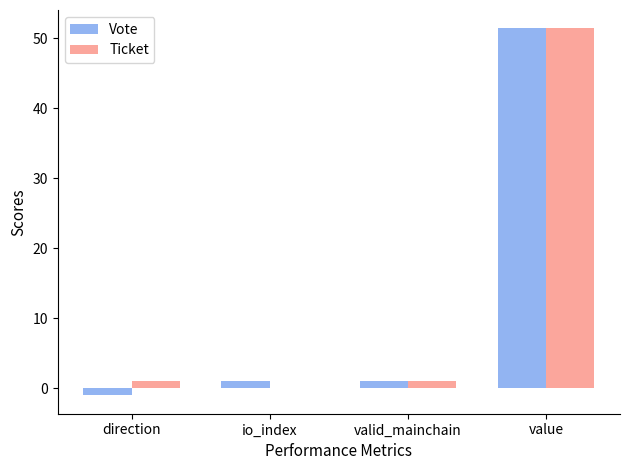

What is the maximum value for Ticket?

51.4